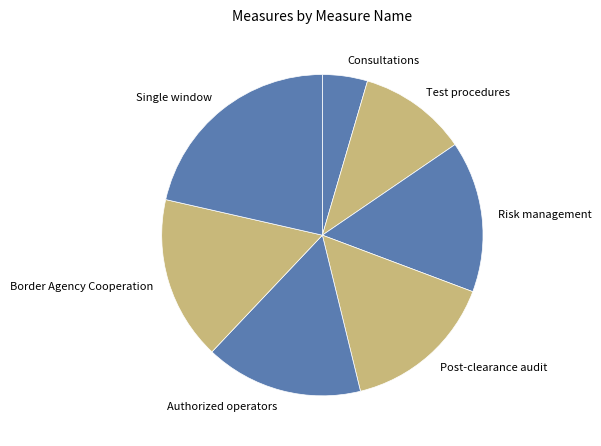

Does Test procedures represent more than half of the total?

No